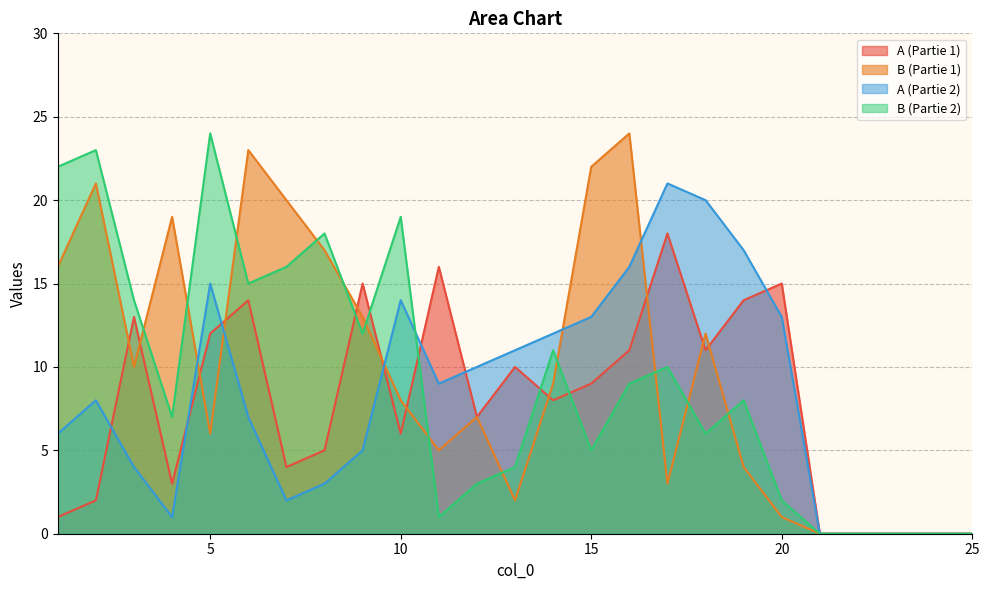

How many times do A (Partie 1) and A (Partie 2) cross each other?

7